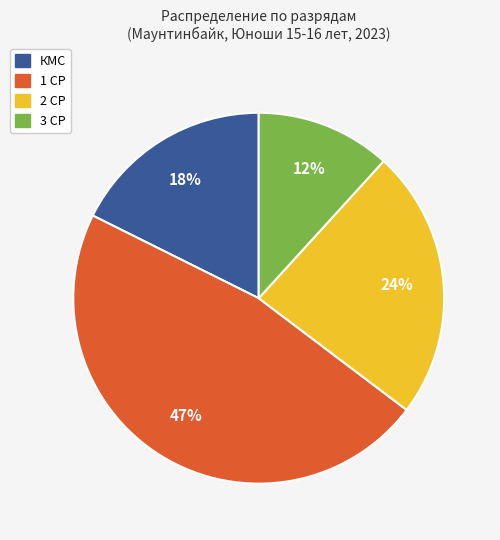

Is there any slice that represents more than half of the pie?

No